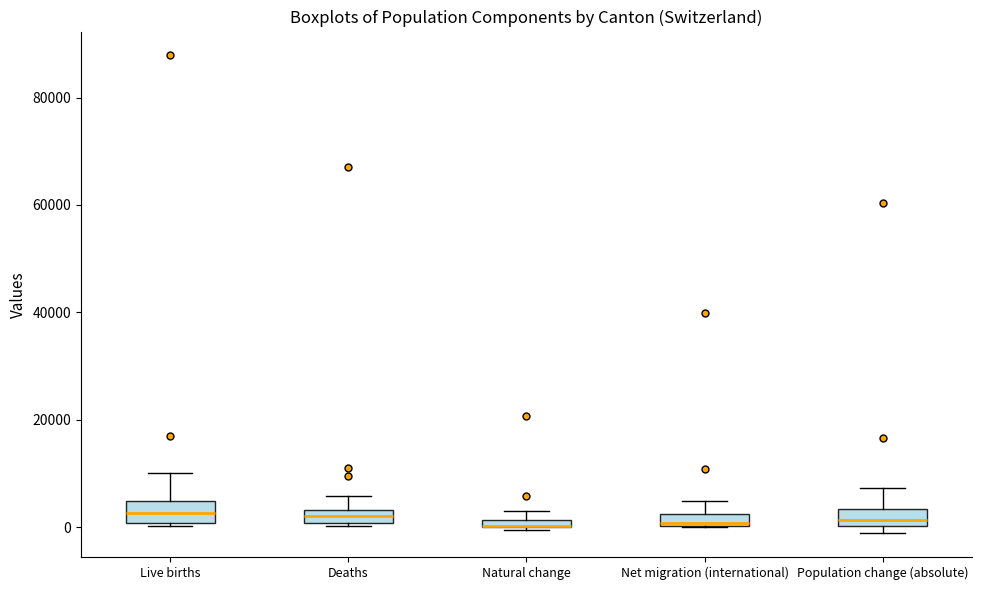

Where is the lower edge of the box for Population change (absolute) on the y-axis? The values are not printed on the chart, so give them approximately, as read against the axis.

0